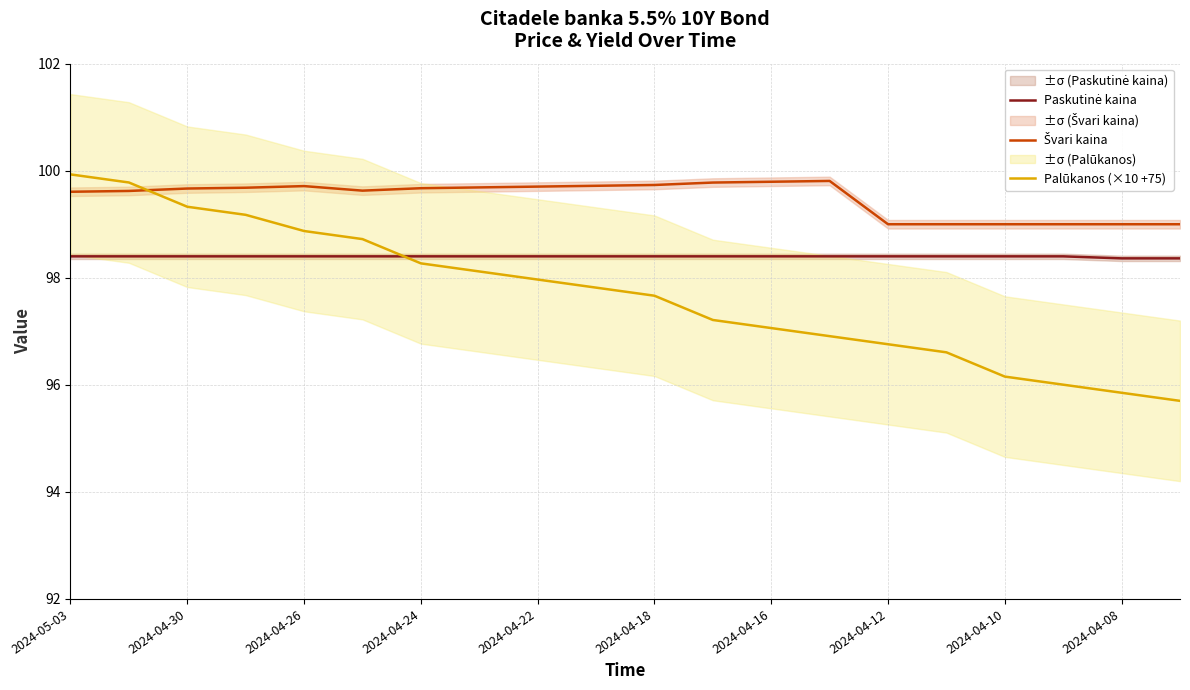

How many intersections are there between Palūkanos (×10 +75) and Švari kaina?

1